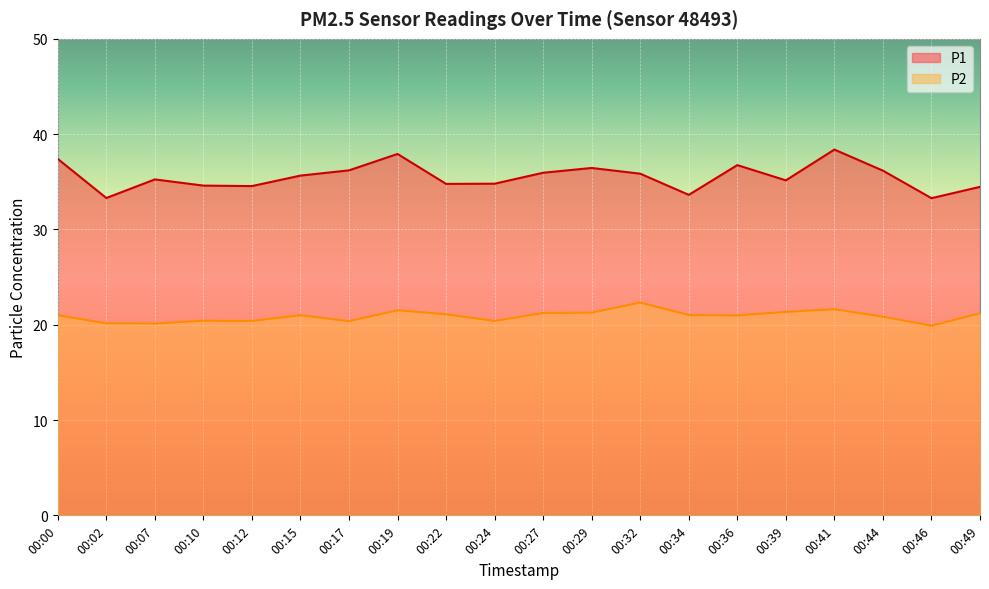

Reading left to right, what are all the values shown in this chart?

P1: 00:00=37.4	00:02=33.3	00:07=35.2	00:10=34.6	00:12=34.5	00:15=35.6	00:17=36.2	00:19=37.9	00:22=34.8	00:24=34.8	00:27=36.0	00:29=36.5	00:32=35.9	00:34=33.6	00:36=36.8	00:39=35.1	00:41=38.4	00:44=36.2	00:46=33.3	00:49=34.5
P2: 00:00=21.0	00:02=20.1	00:07=20.1	00:10=20.4	00:12=20.4	00:15=21.0	00:17=20.4	00:19=21.5	00:22=21.1	00:24=20.4	00:27=21.2	00:29=21.3	00:32=22.3	00:34=21.0	00:36=21.0	00:39=21.4	00:41=21.6	00:44=20.9	00:46=19.9	00:49=21.2